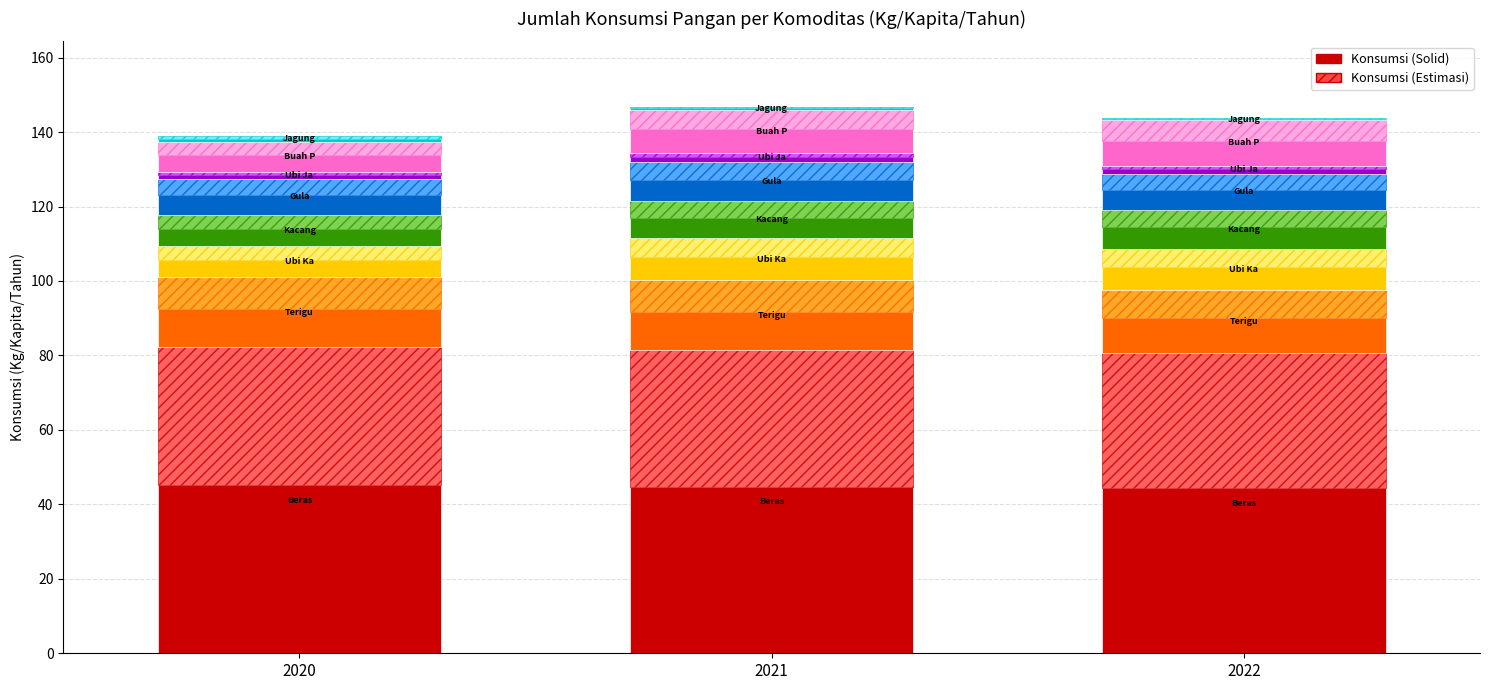

What is the change in value from 2020 to 2021?

-0.4